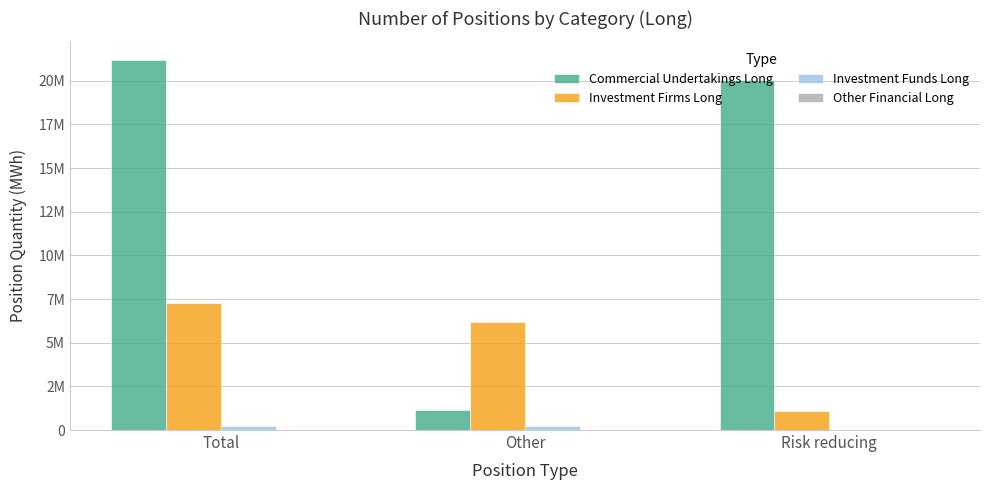

What is the label of the 1st bar from the right?

Risk reducing